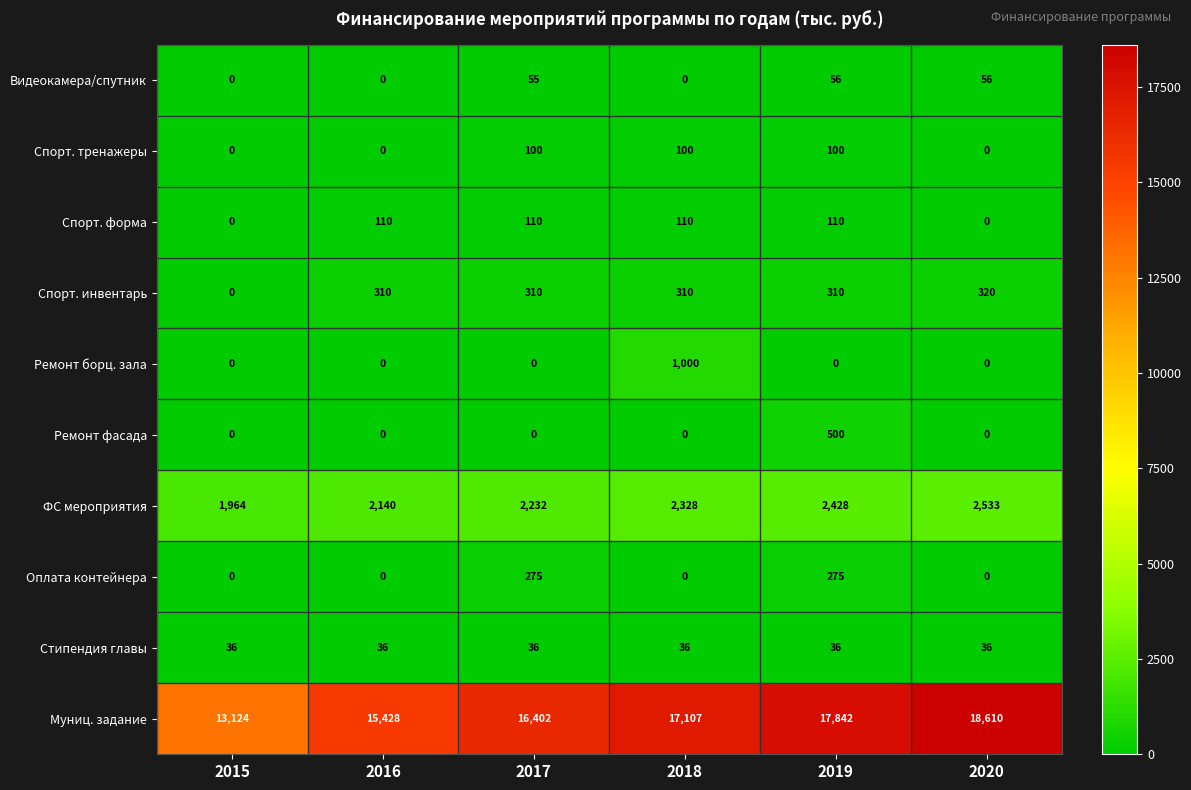

What is the difference between the maximum and minimum values in the Ремонт борц. зала series?

1000